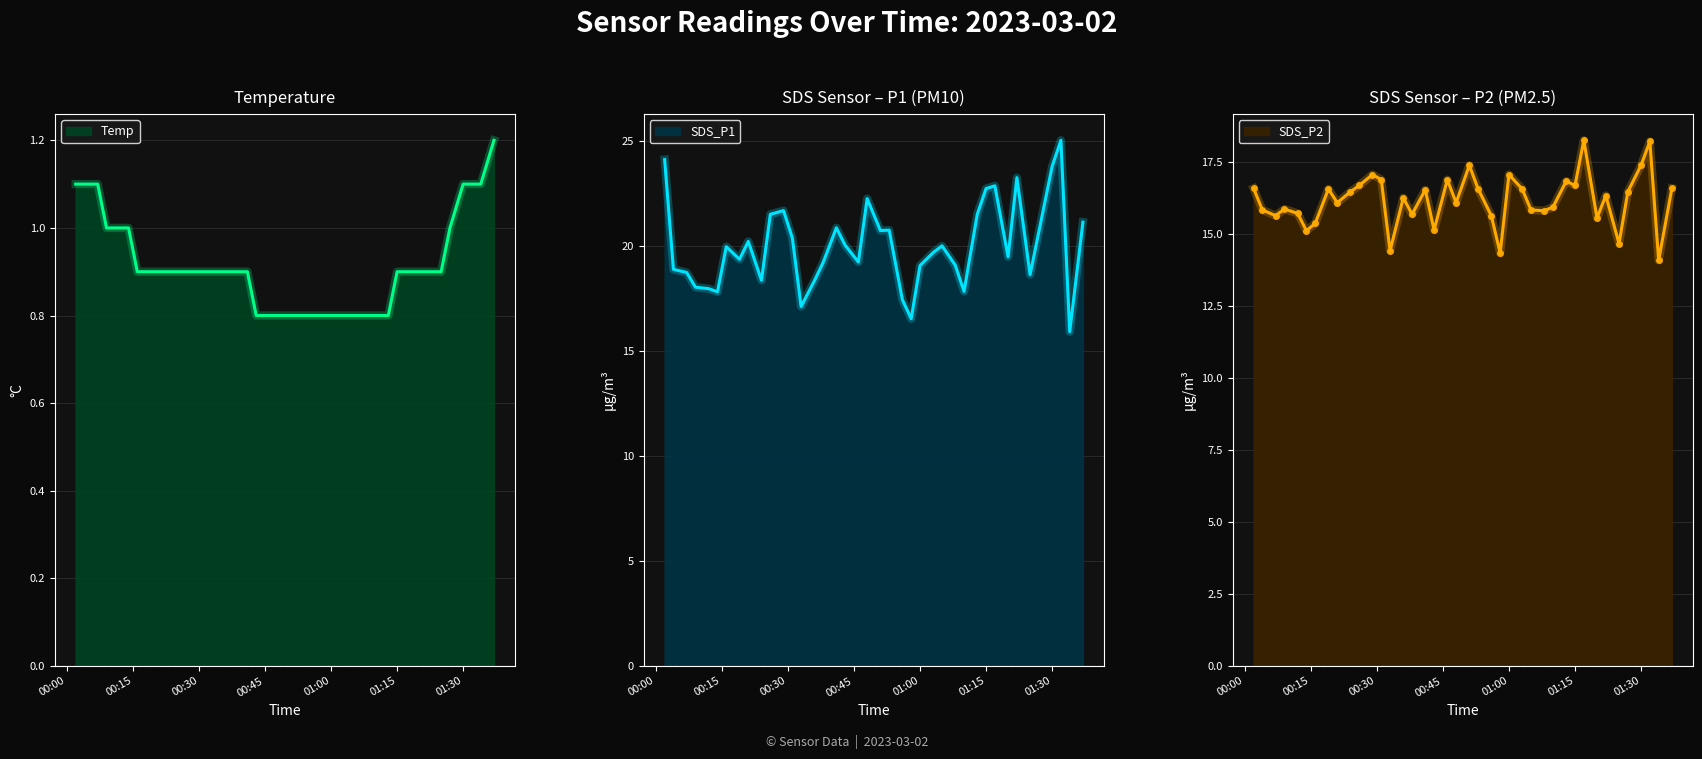

Is it true that Temp equals 0.9 at 01:15?

True